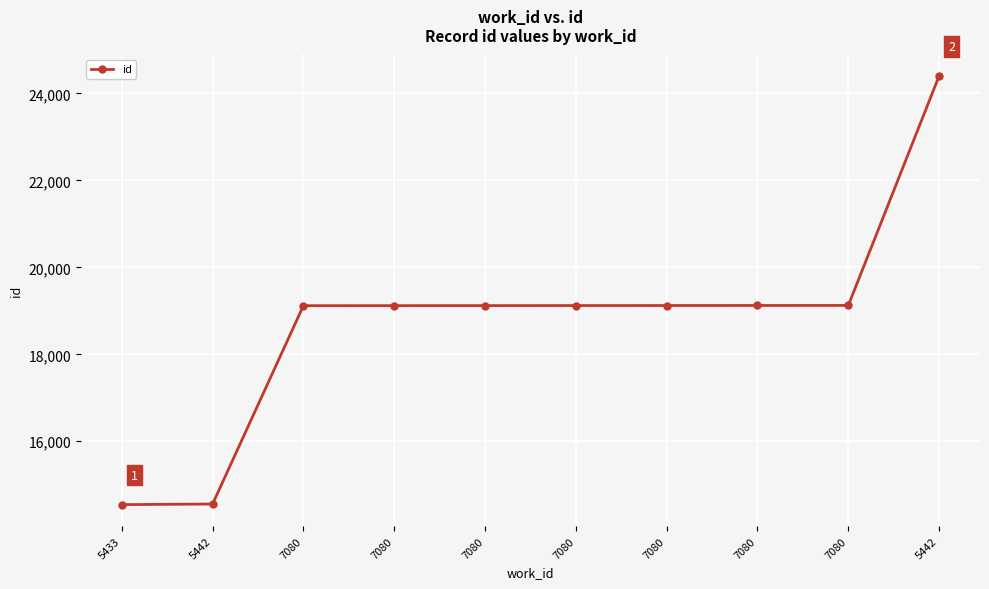

What is the difference between the values at 7080 and 7080?

4